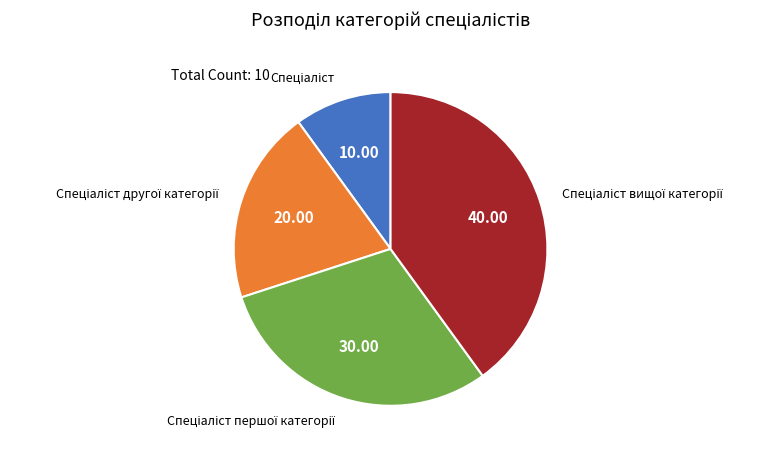

Does any single category account for the majority?

No